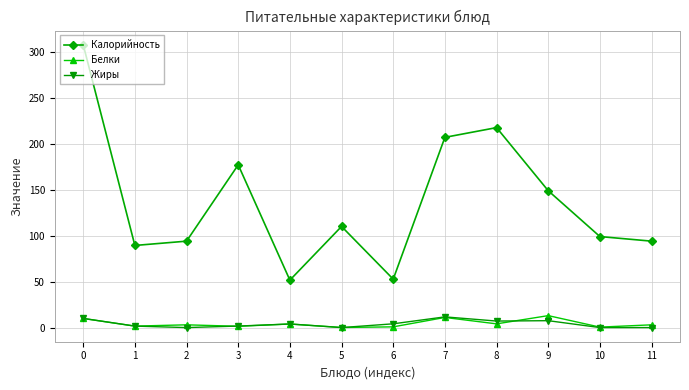

Rank the series at 8 from highest to lowest value.

Калорийность, Жиры, Белки